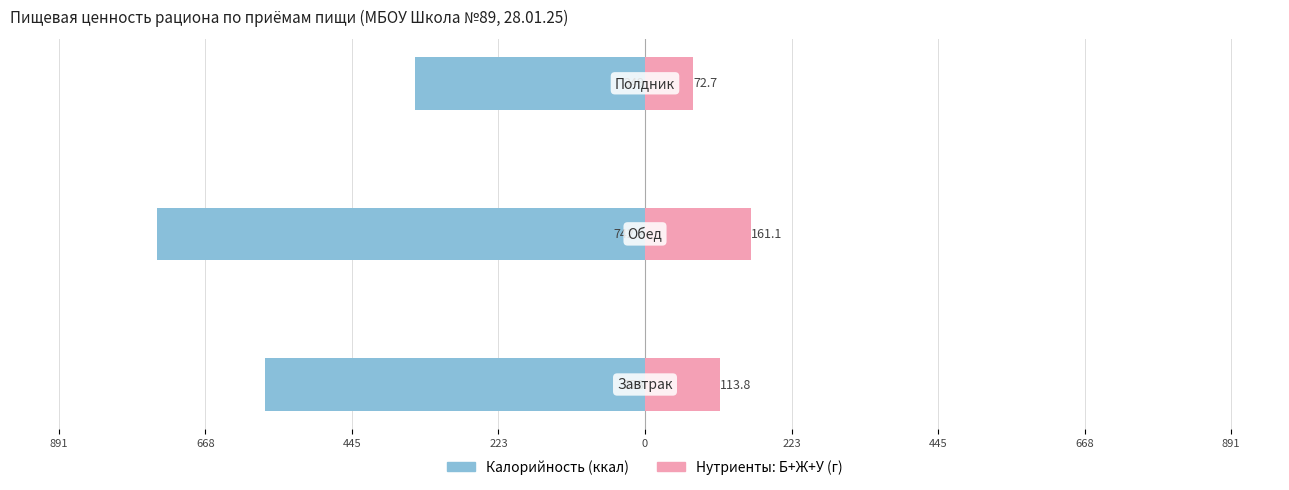

Reading left to right, transcribe all the data shown in this chart.

Калорийность: -578.0	-742.2	-349.0
Нутриенты (сумма): 113.8	161.1	72.7